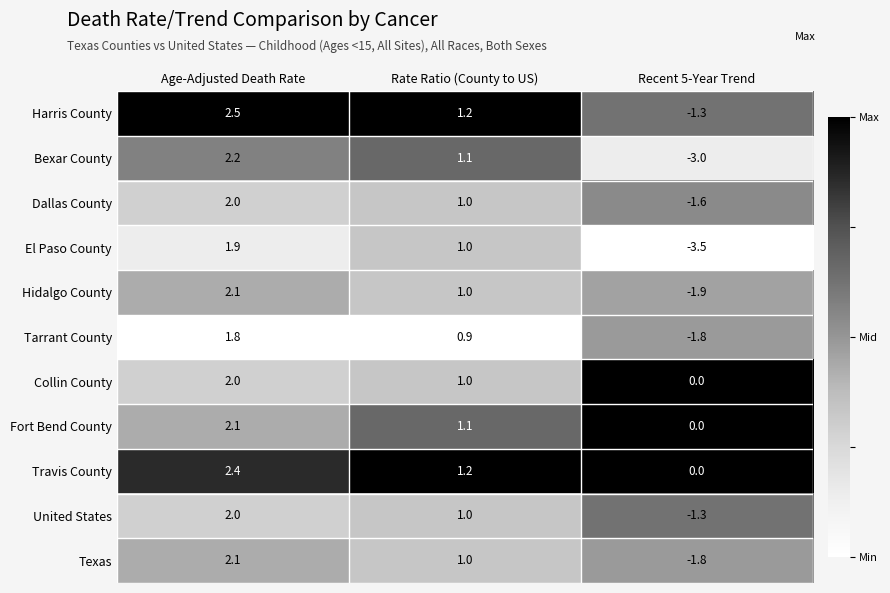

Which category has the lowest value across all series?

Recent 5-Year Trend